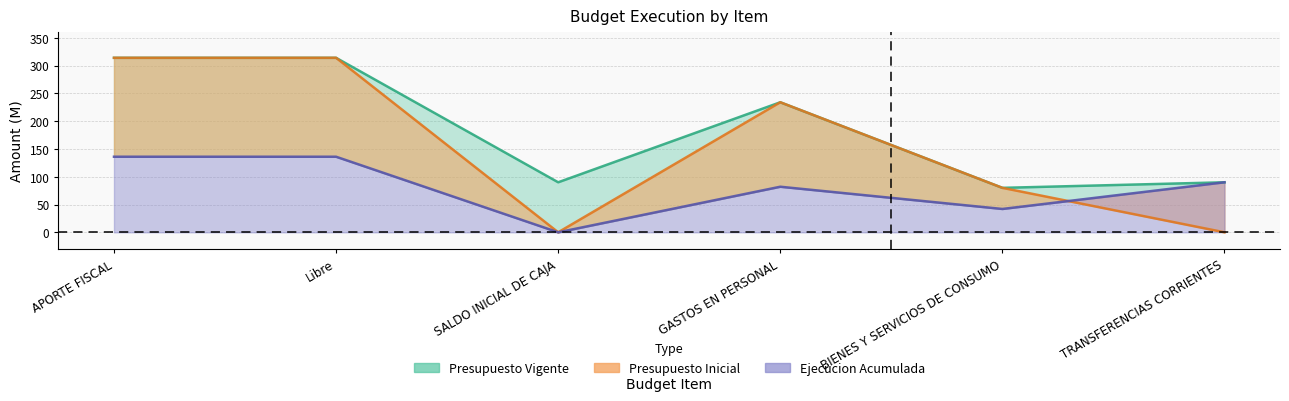

Which category has the highest value across all series?

APORTE FISCAL